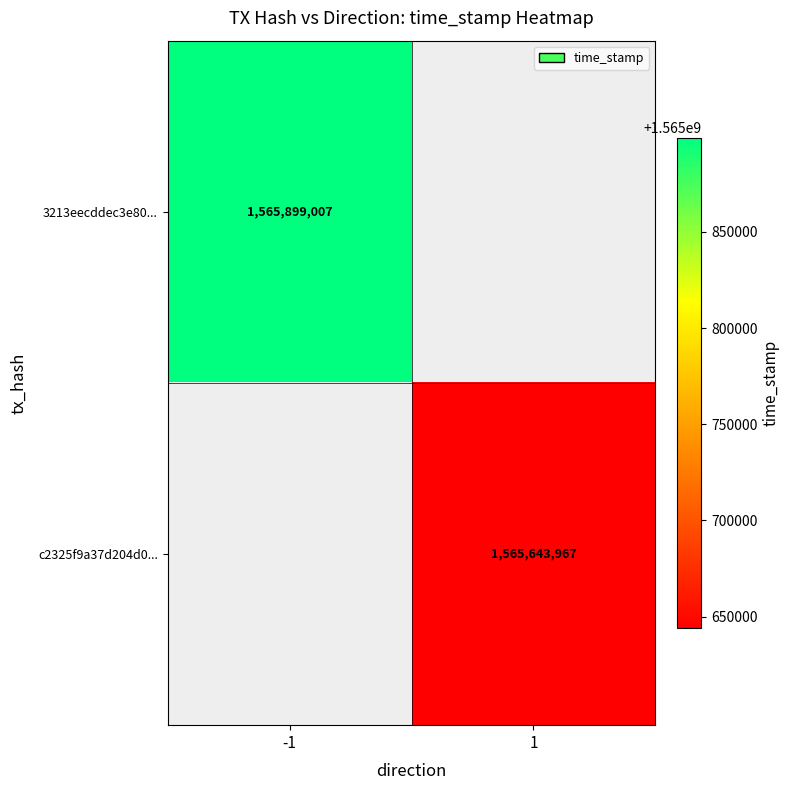

What is the minimum value shown in the chart?

1565643967.0